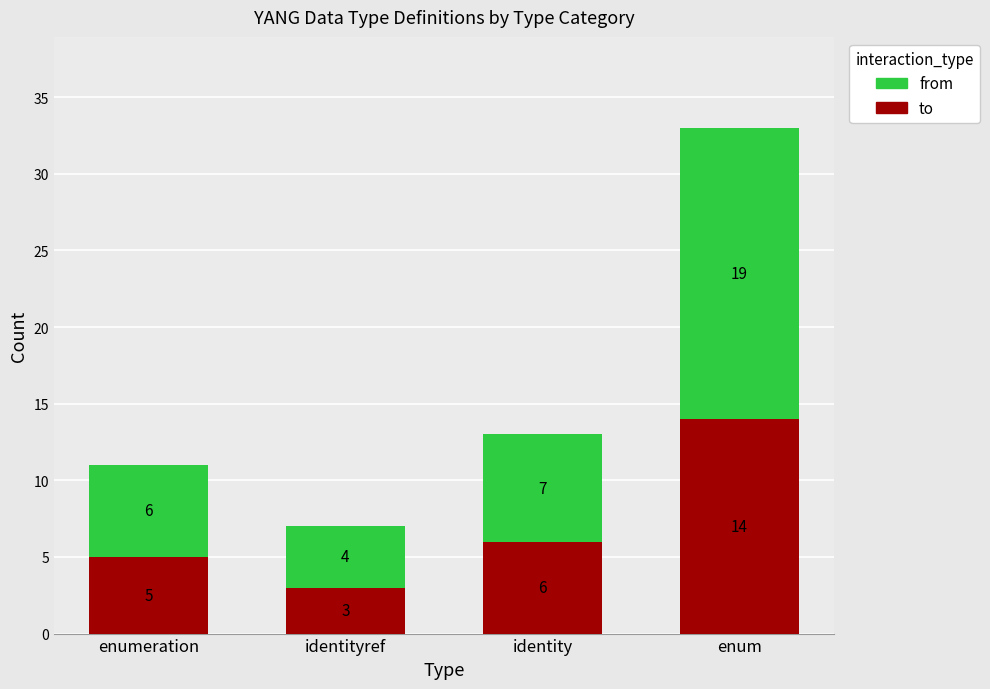

Which series has the largest total across all categories?

from